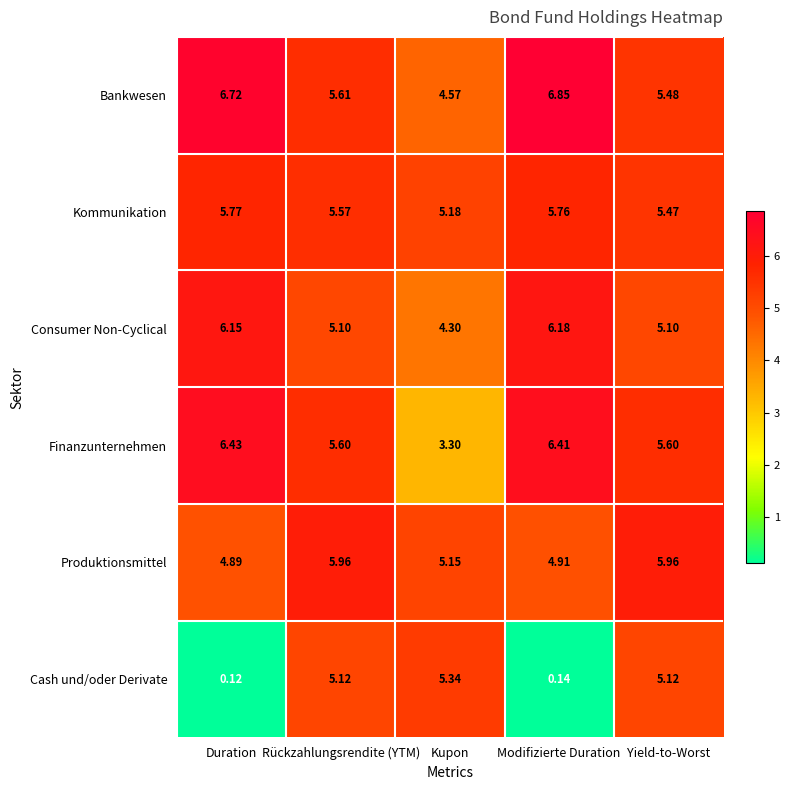

At which category is the sum across all series the highest?

Rückzahlungsrendite (YTM)